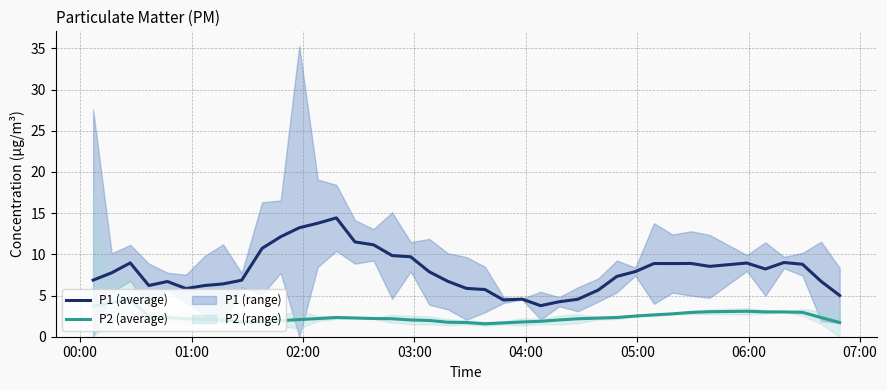

True or false: P2 (average) and P1 (average) intersect in this chart.

False